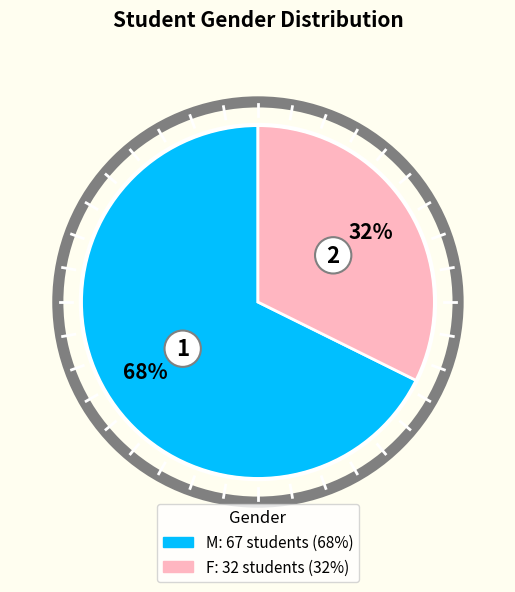

Which category has the smallest portion of the pie?

F